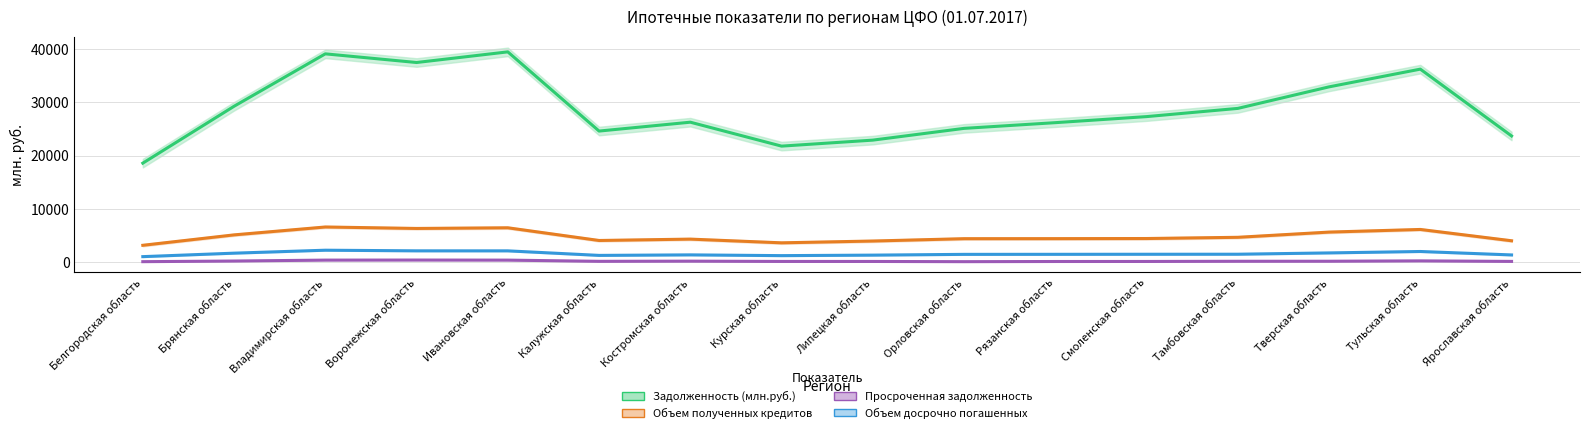

Which has a higher value, Костромская область or Белгородская область?

Костромская область